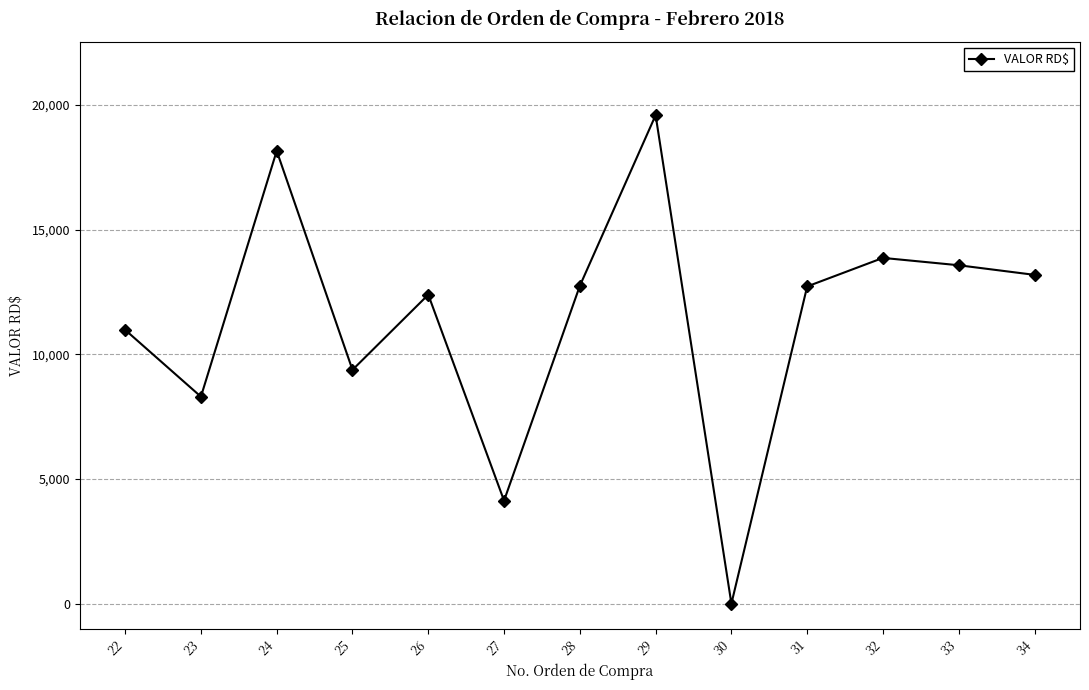

What is the greatest value displayed?

19588.0